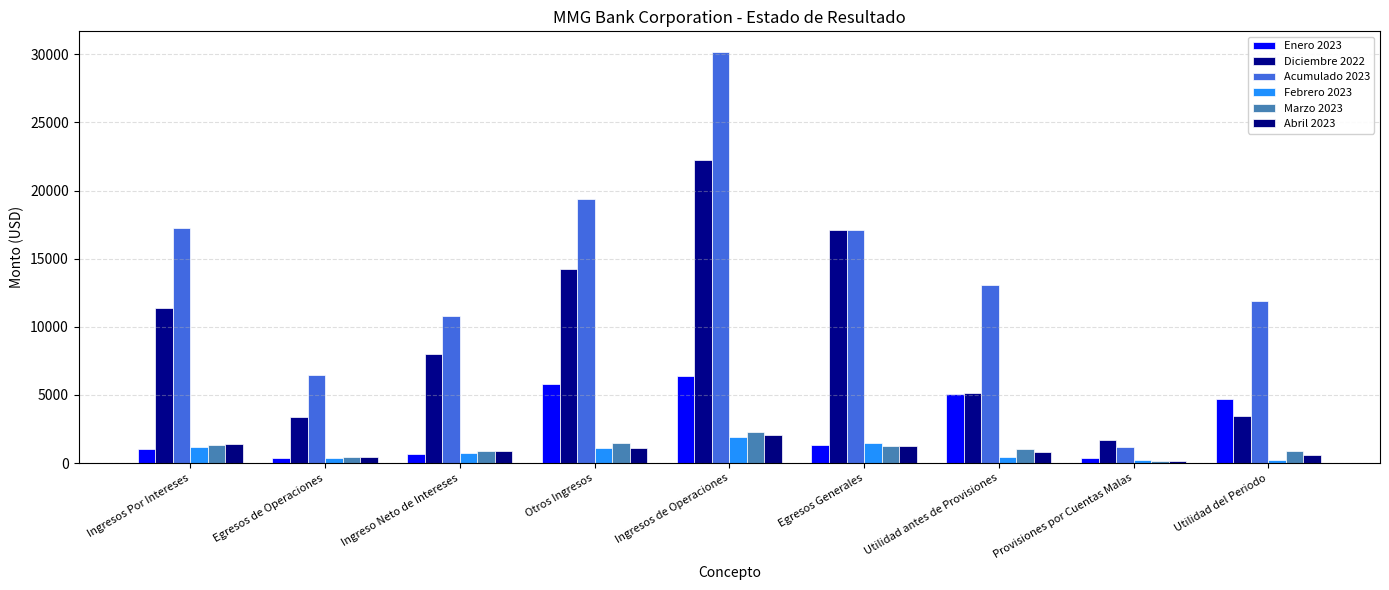

How many bars are there in total?

54